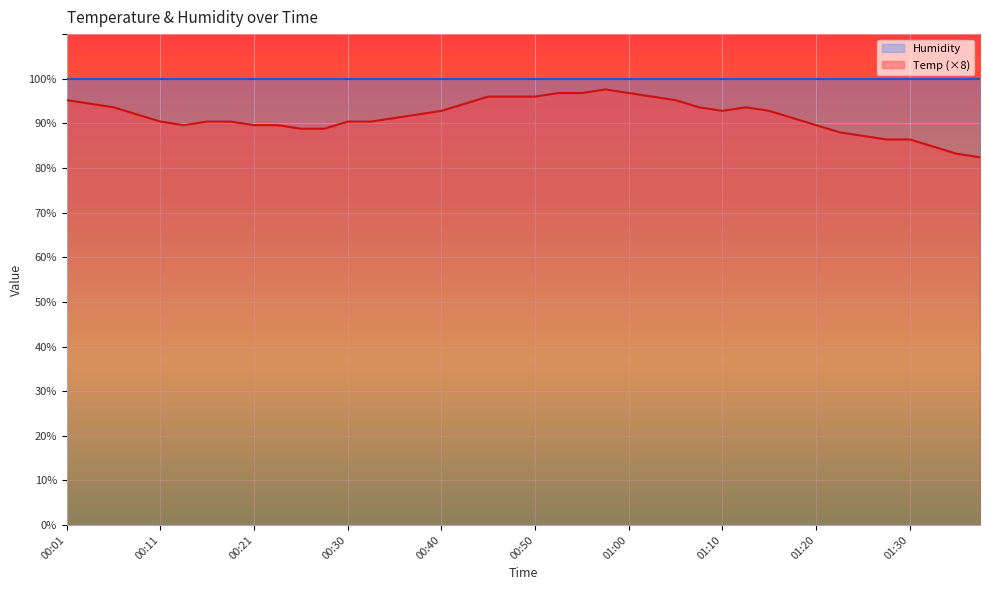

Which has a higher value, 00:50 or 01:08?

00:50